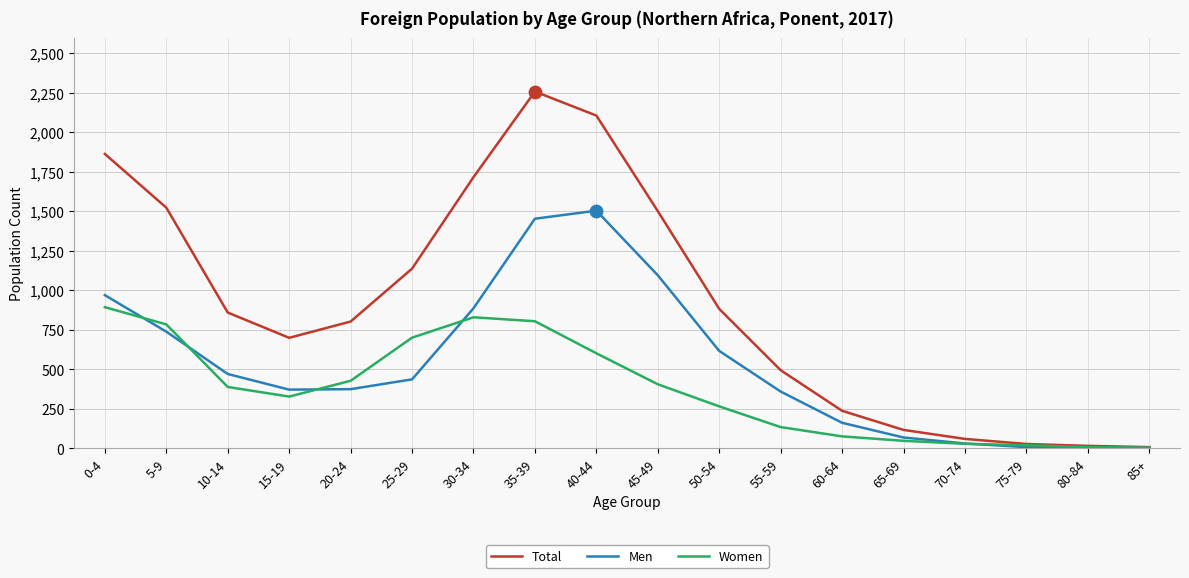

Which series has the largest total across all categories?

Total